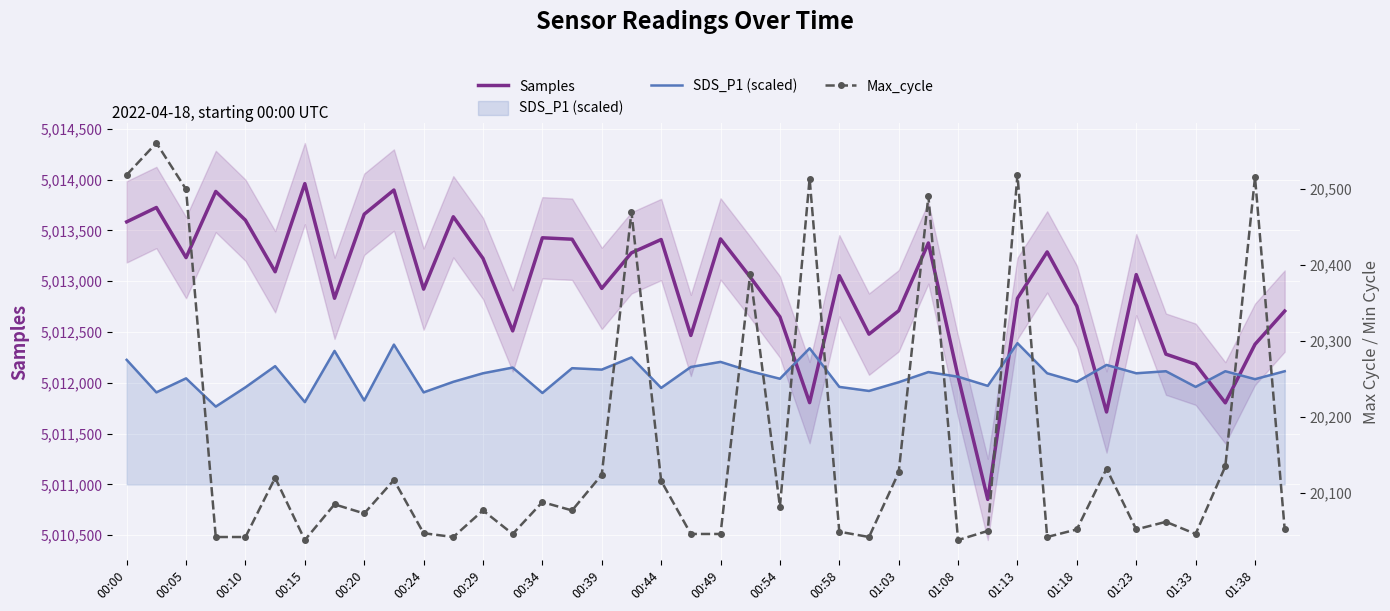

True or false: Max_cycle and SDS_P1 (scaled) cross at least once.

False